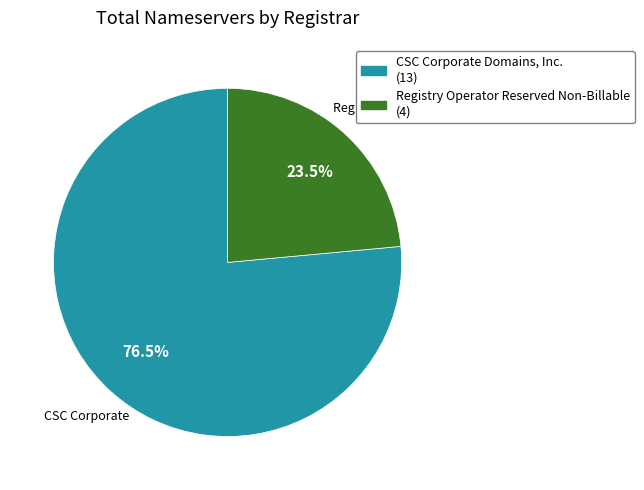

Rank the categories by value from lowest to highest.

Registry Operator Reserved Non-Billable (4), CSC Corporate Domains, Inc. (13)